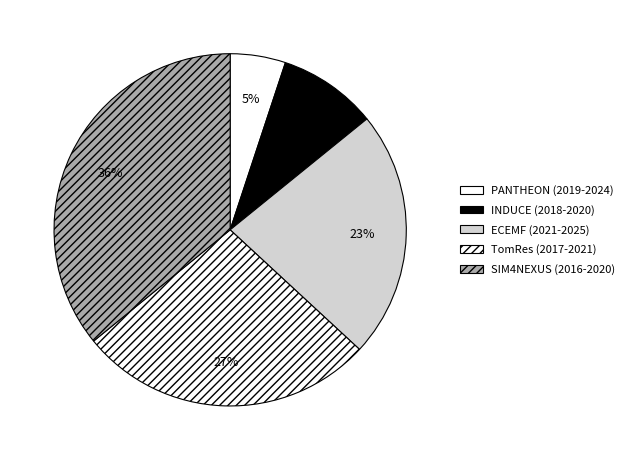

Does any single category account for the majority?

No